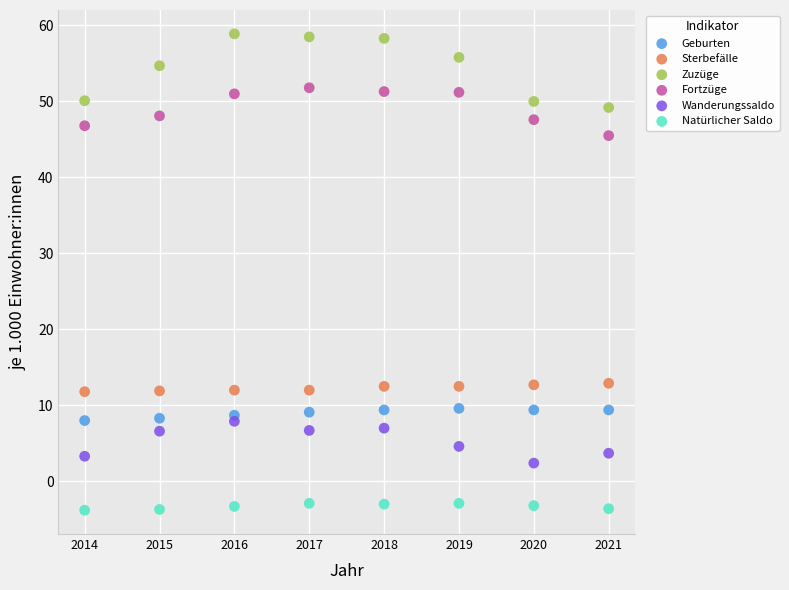

In the Zuzüge series, what Y value is closest to 54?

54.7